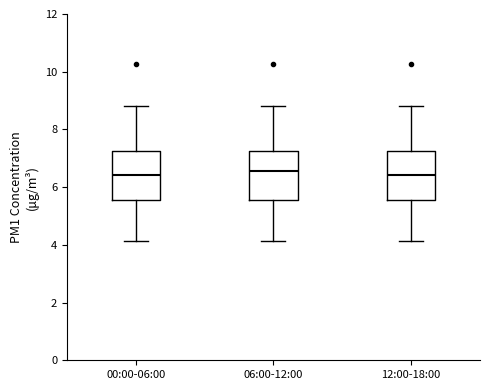

Reading left to right, read every box against the y-axis: the position of its median line, the range the box covers, and the ends of its whiskers. The values are not printed on the chart, so give them approximately, as read against the axis.

00:00-06:00: median 6.4, box 5.6 to 7.2, whiskers 4.2 to 8.8
06:00-12:00: median 6.6, box 5.6 to 7.2, whiskers 4.2 to 8.8
12:00-18:00: median 6.4, box 5.6 to 7.2, whiskers 4.2 to 8.8